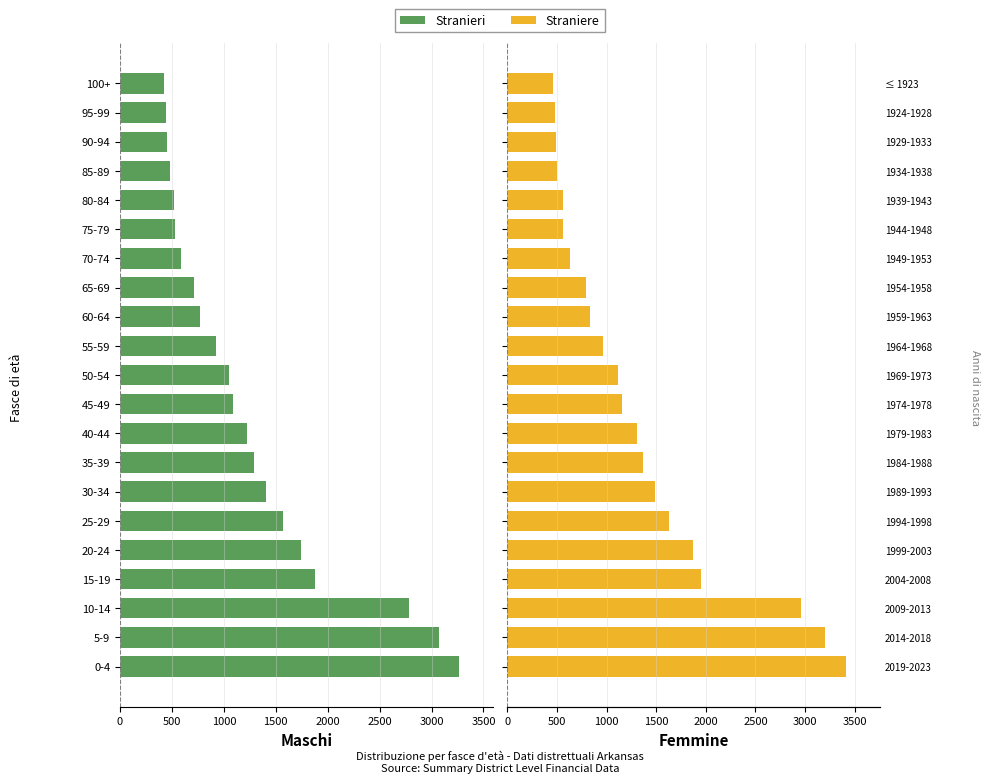

What is the value of the Stranieri bar at the 2nd from the left?

3072.2